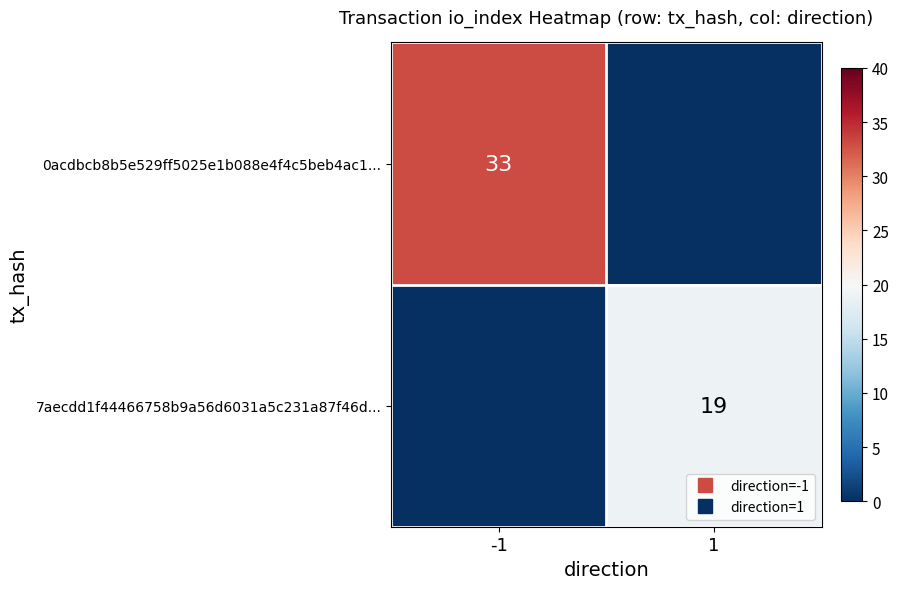

What is the greatest value displayed?

33